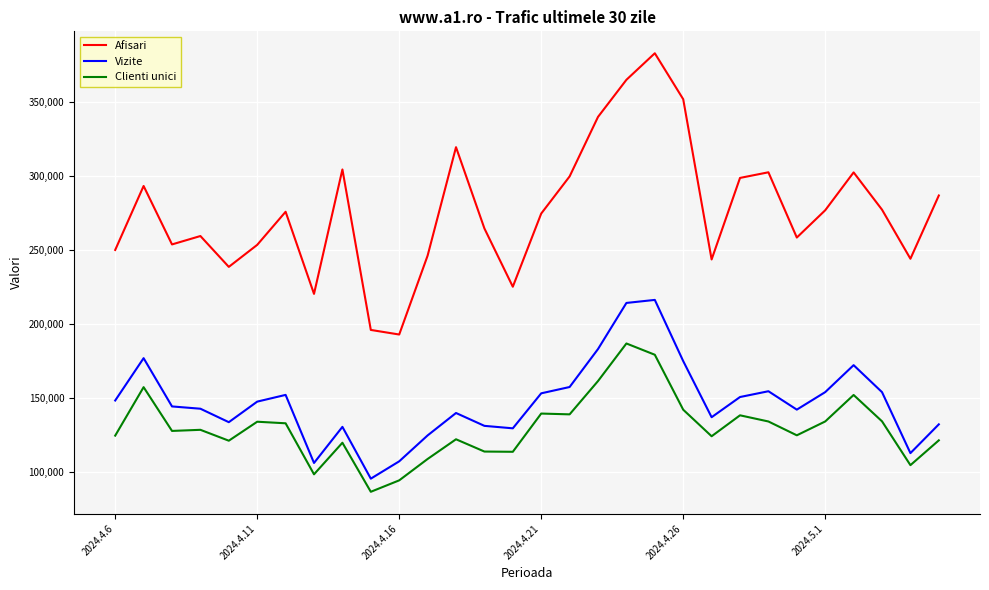

What is the highest value of the Vizite series?

216145